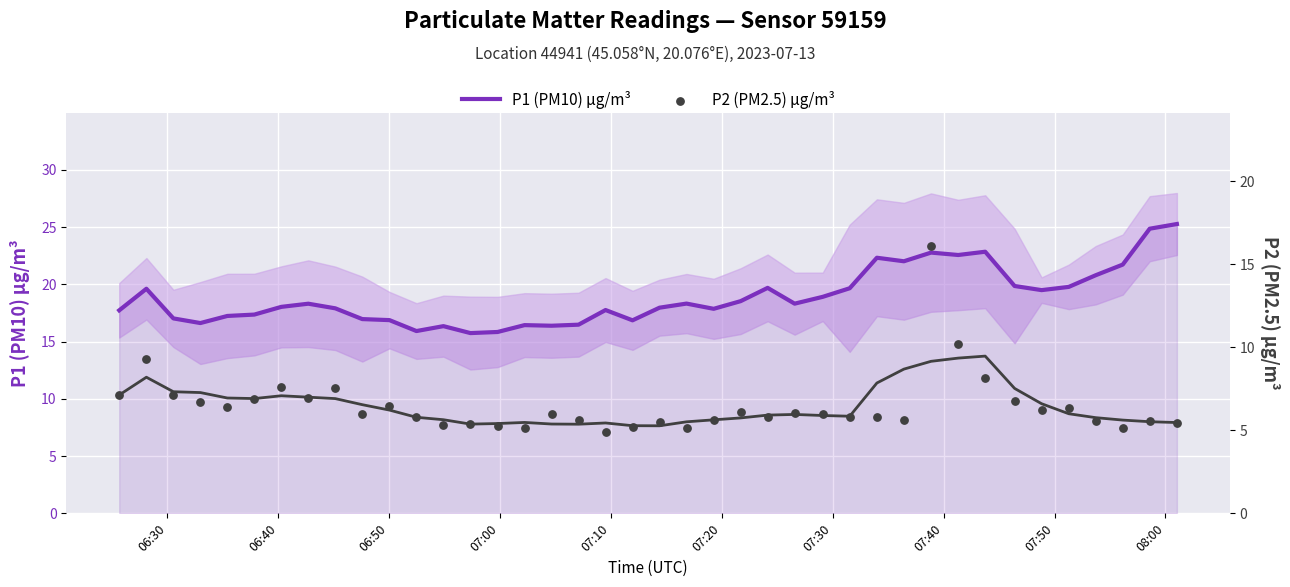

Which series has the largest total across all categories?

P1 (PM10) µg/m³